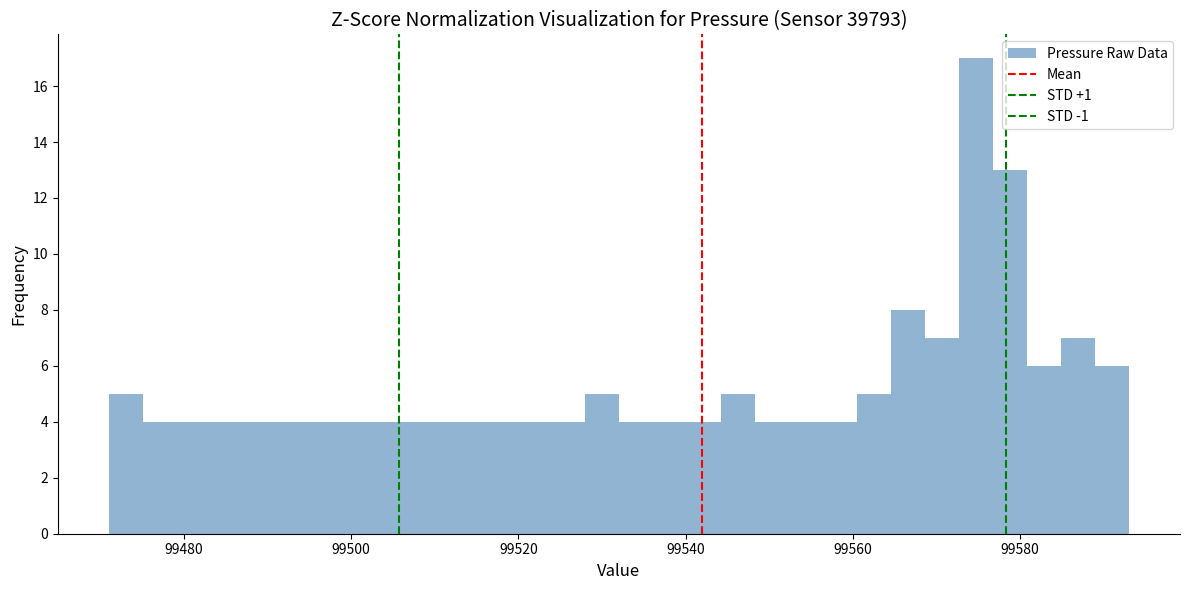

Around what value on the x-axis is the tallest bar? Give the approximate position of its centre, as read against the axis.

99574